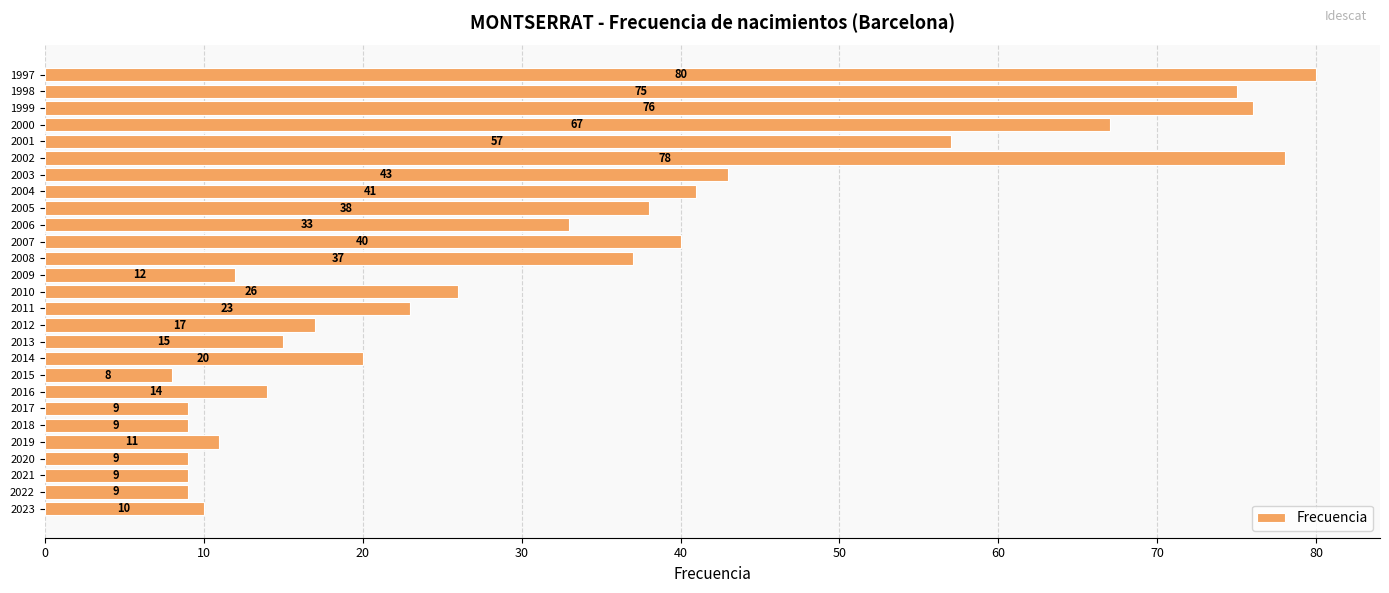

How many distinct data groups are displayed?

1